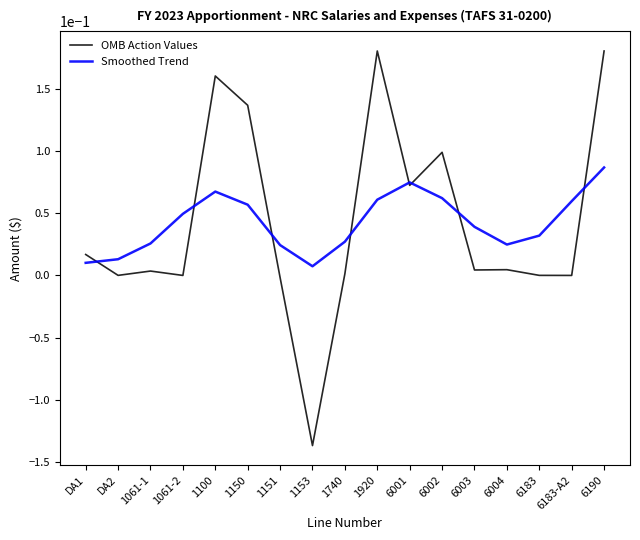

Rank the series by their maximum value, from lowest to highest.

Smoothed Trend, OMB Action Values